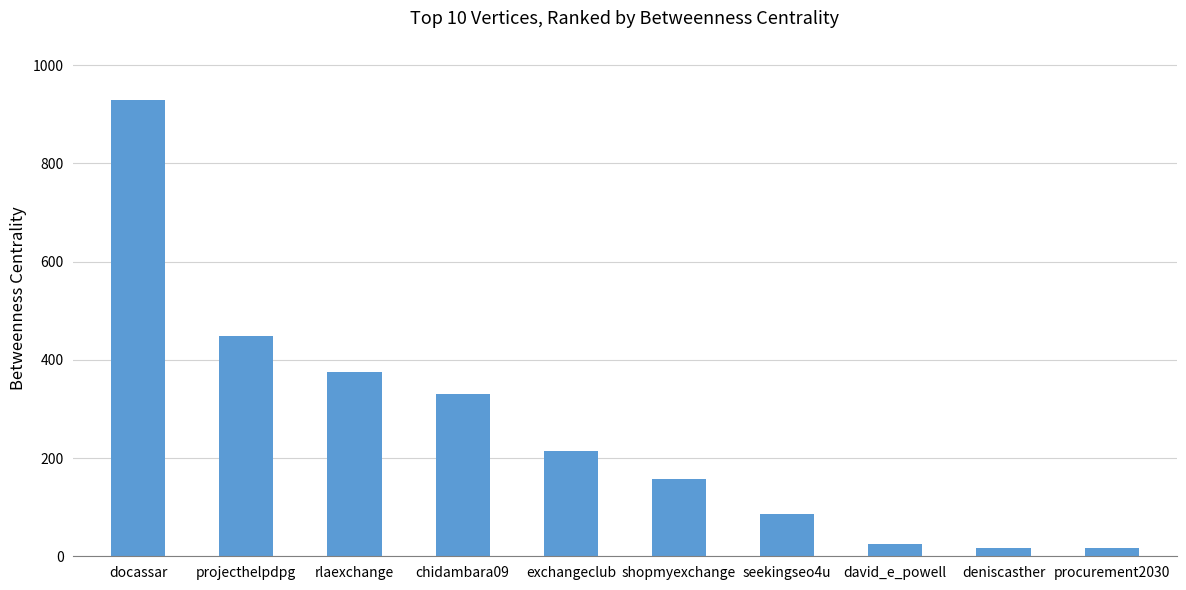

Is it true that the value at shopmyexchange is 274.1?

False